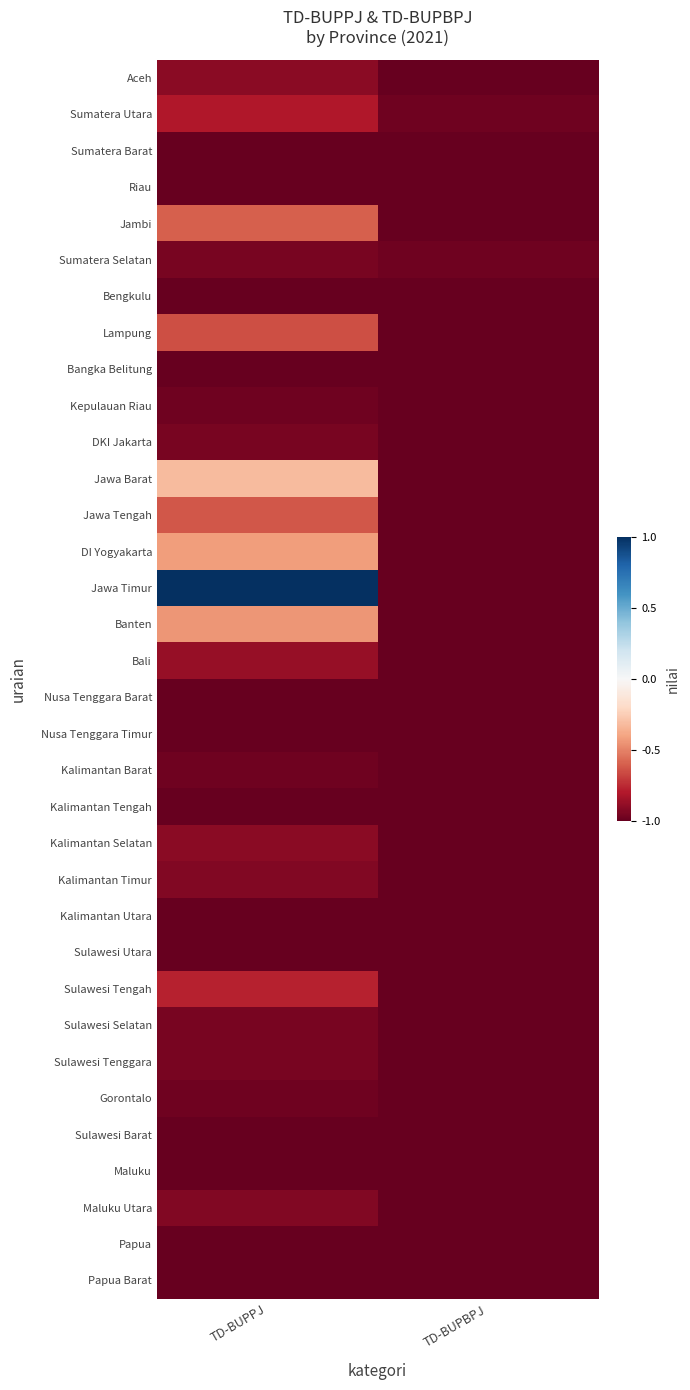

Reading right to left, what are all the values shown in this chart?

Aceh: TD-BUPBPJ=-1.0	TD-BUPPJ=-0.9
Sumatera Utara: TD-BUPBPJ=-1.0	TD-BUPPJ=-0.8
Sumatera Barat: TD-BUPBPJ=-1.0	TD-BUPPJ=-1.0
Riau: TD-BUPBPJ=-1.0	TD-BUPPJ=-1.0
Jambi: TD-BUPBPJ=-1.0	TD-BUPPJ=-0.6
Sumatera Selatan: TD-BUPBPJ=-1.0	TD-BUPPJ=-0.9
Bengkulu: TD-BUPBPJ=-1.0	TD-BUPPJ=-1.0
Lampung: TD-BUPBPJ=-1.0	TD-BUPPJ=-0.6
Bangka Belitung: TD-BUPBPJ=-1.0	TD-BUPPJ=-1.0
Kepulauan Riau: TD-BUPBPJ=-1.0	TD-BUPPJ=-1.0
DKI Jakarta: TD-BUPBPJ=-1.0	TD-BUPPJ=-0.9
Jawa Barat: TD-BUPBPJ=-1.0	TD-BUPPJ=-0.3
Jawa Tengah: TD-BUPBPJ=-1.0	TD-BUPPJ=-0.6
DI Yogyakarta: TD-BUPBPJ=-1.0	TD-BUPPJ=-0.4
Jawa Timur: TD-BUPBPJ=-1.0	TD-BUPPJ=1.0
Banten: TD-BUPBPJ=-1.0	TD-BUPPJ=-0.4
Bali: TD-BUPBPJ=-1.0	TD-BUPPJ=-0.9
Nusa Tenggara Barat: TD-BUPBPJ=-1.0	TD-BUPPJ=-1.0
Nusa Tenggara Timur: TD-BUPBPJ=-1.0	TD-BUPPJ=-1.0
Kalimantan Barat: TD-BUPBPJ=-1.0	TD-BUPPJ=-1.0
Kalimantan Tengah: TD-BUPBPJ=-1.0	TD-BUPPJ=-1.0
Kalimantan Selatan: TD-BUPBPJ=-1.0	TD-BUPPJ=-0.9
Kalimantan Timur: TD-BUPBPJ=-1.0	TD-BUPPJ=-0.9
Kalimantan Utara: TD-BUPBPJ=-1.0	TD-BUPPJ=-1.0
Sulawesi Utara: TD-BUPBPJ=-1.0	TD-BUPPJ=-1.0
Sulawesi Tengah: TD-BUPBPJ=-1.0	TD-BUPPJ=-0.8
Sulawesi Selatan: TD-BUPBPJ=-1.0	TD-BUPPJ=-0.9
Sulawesi Tenggara: TD-BUPBPJ=-1.0	TD-BUPPJ=-0.9
Gorontalo: TD-BUPBPJ=-1.0	TD-BUPPJ=-1.0
Sulawesi Barat: TD-BUPBPJ=-1.0	TD-BUPPJ=-1.0
Maluku: TD-BUPBPJ=-1.0	TD-BUPPJ=-1.0
Maluku Utara: TD-BUPBPJ=-1.0	TD-BUPPJ=-0.9
Papua: TD-BUPBPJ=-1.0	TD-BUPPJ=-1.0
Papua Barat: TD-BUPBPJ=-1.0	TD-BUPPJ=-1.0